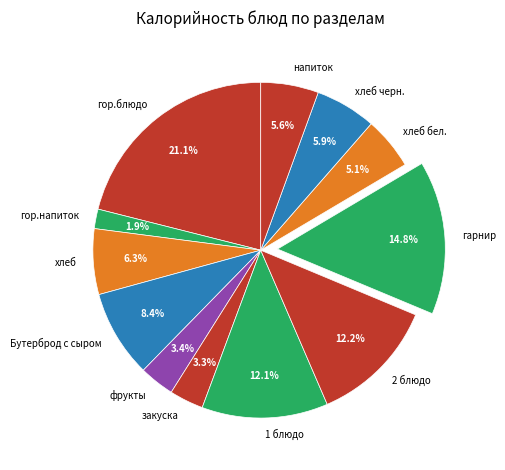

What is the smallest slice in the pie chart?

гор.напиток